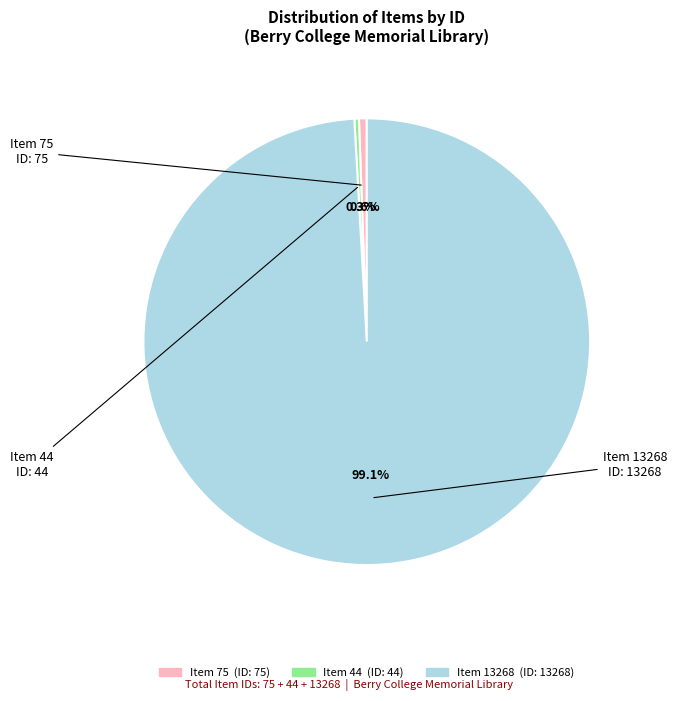

What is the ratio of the value at Item 13268 (ID: 13268) to the value at Item 44 (ID: 44)?

301.5